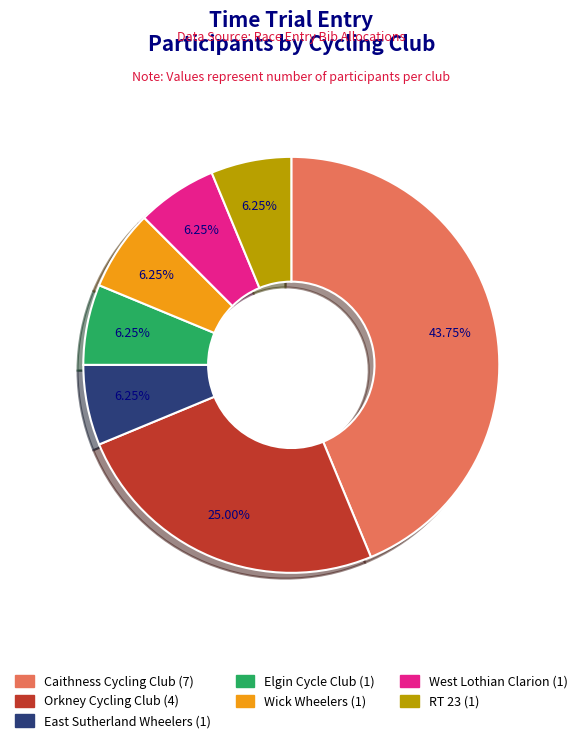

To the nearest percent, what is the average slice percentage?

14%